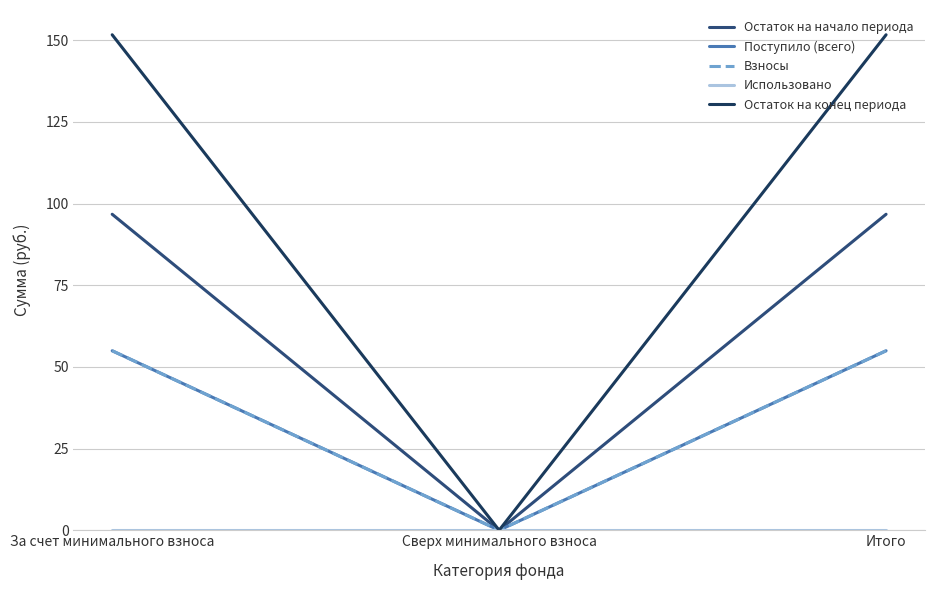

Which series changed the most between За счет минимального взноса and Итого?

Остаток на начало периода